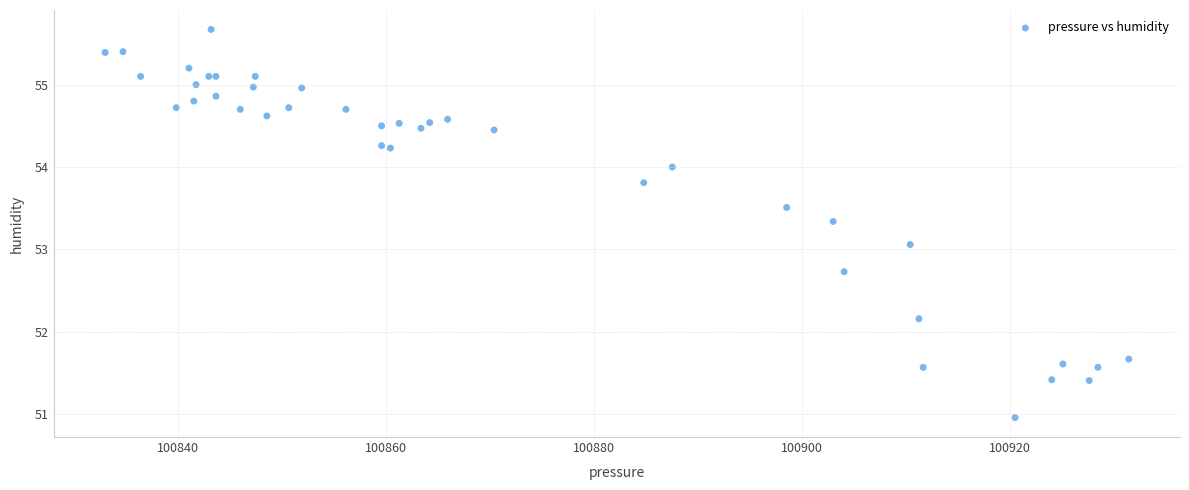

What Y value in the scatter plot is closest to 53?

53.1